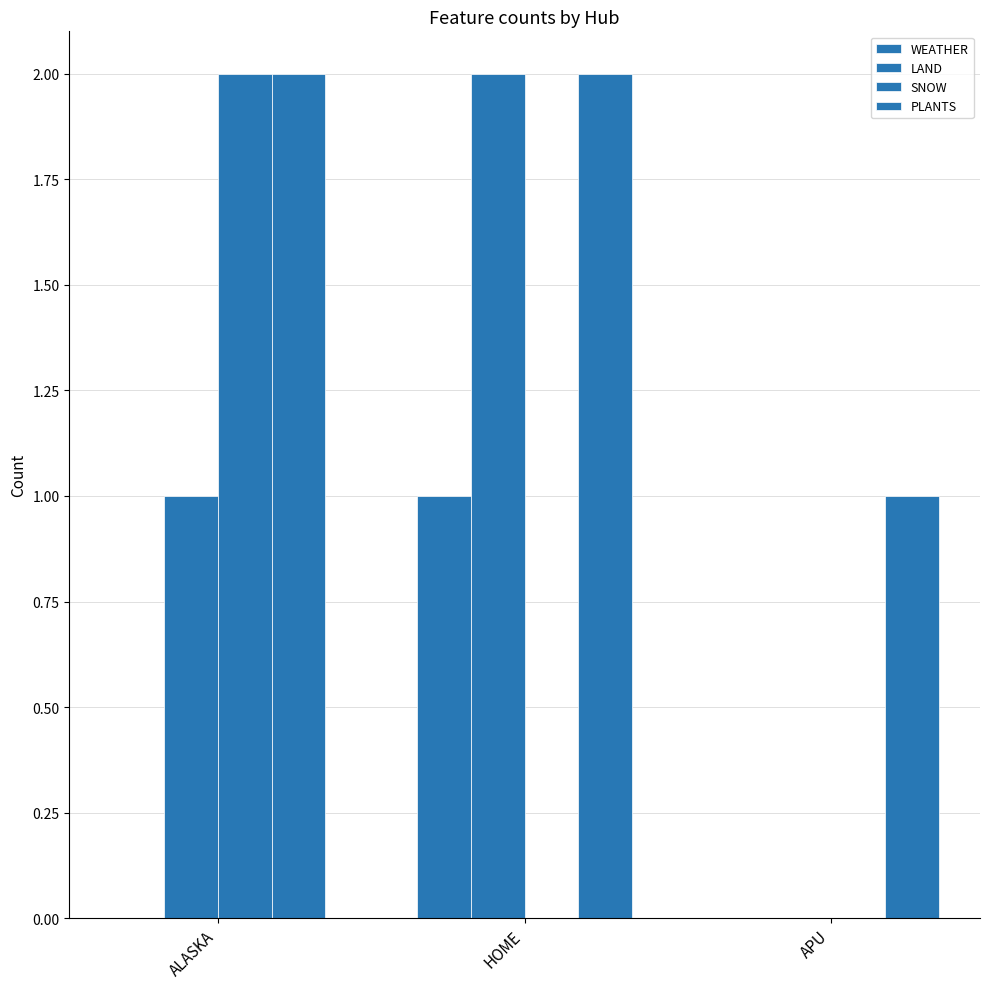

Which series has the largest total across all categories?

PLANTS